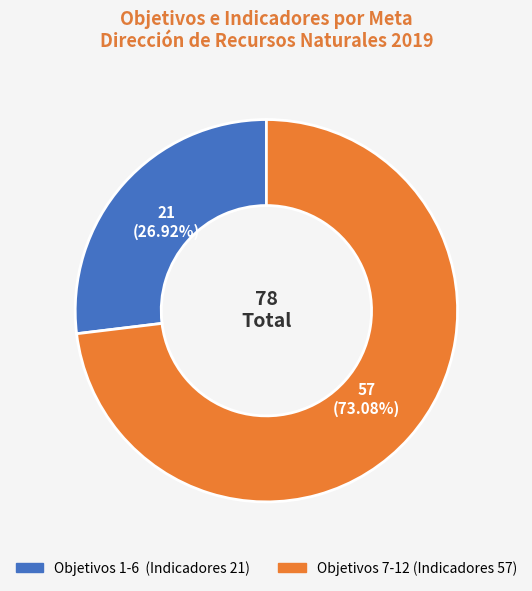

Does any single category account for the majority?

Yes